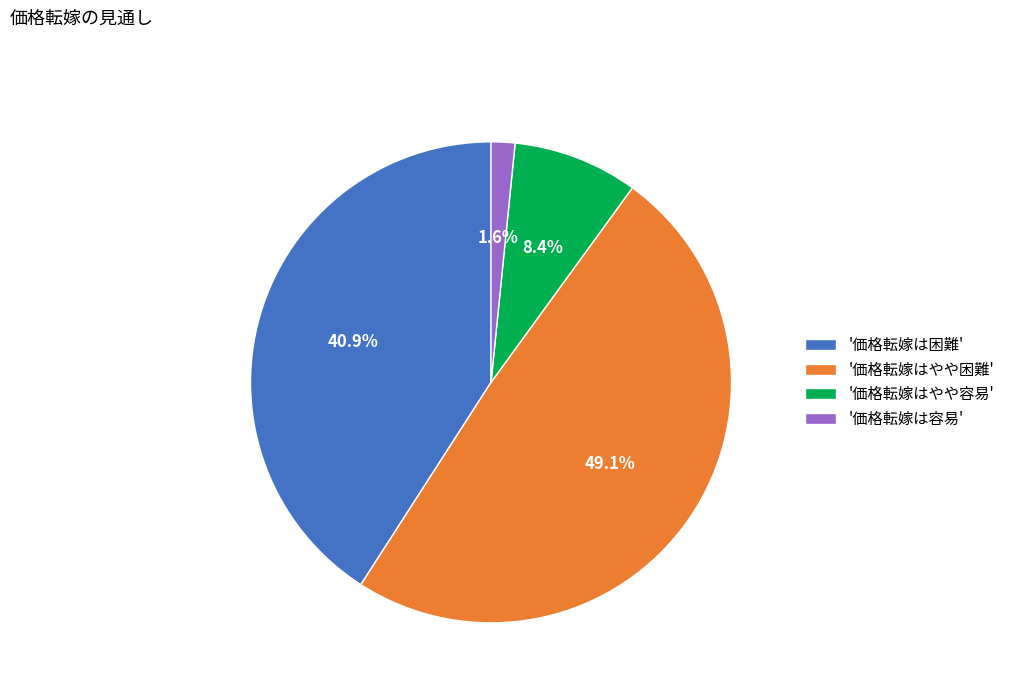

Is '価格転嫁はやや困難' the majority of the pie?

No